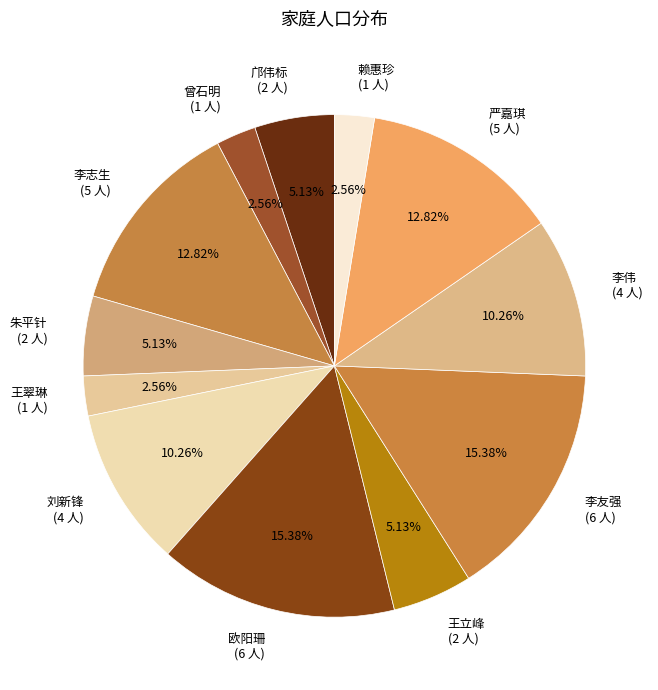

Is there a majority slice in this chart?

No